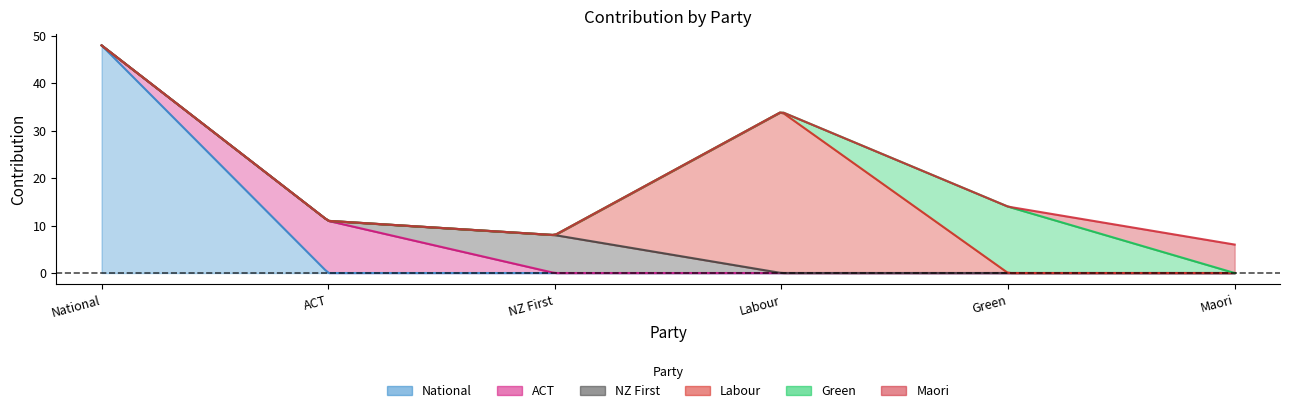

At which category does the chart reach its minimum across all series?

ACT